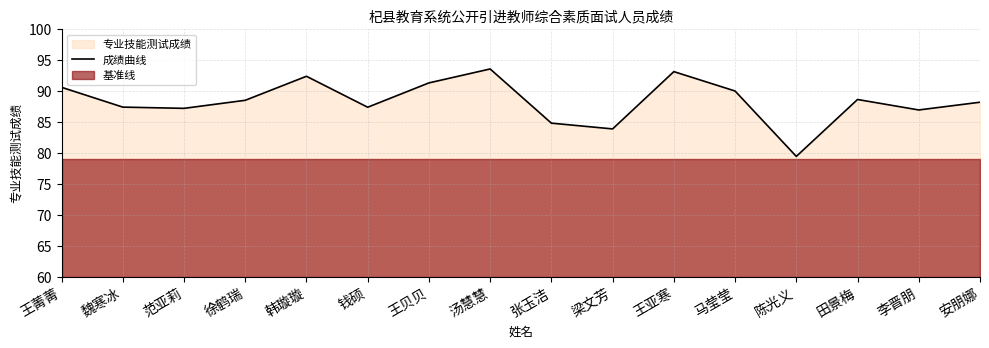

True or false: the data has more than 1 interior local peaks.

True